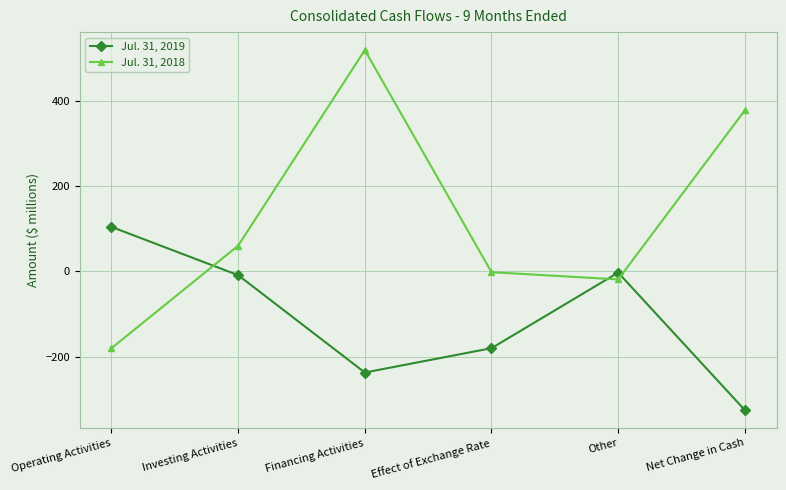

Reading right to left, transcribe all the data shown in this chart.

Jul. 31, 2019: Net Change in Cash=-325	Other=-3	Effect of Exchange Rate=-180	Financing Activities=-237	Investing Activities=-9	Operating Activities=104
Jul. 31, 2018: Net Change in Cash=377	Other=-19	Effect of Exchange Rate=-2	Financing Activities=518	Investing Activities=60	Operating Activities=-180